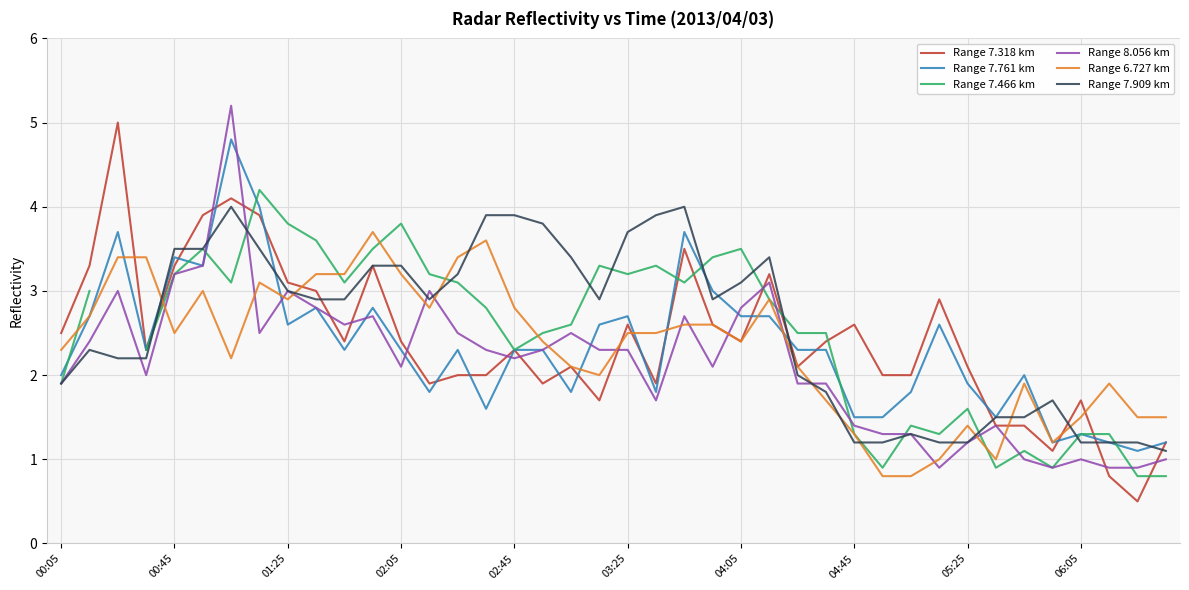

True or false: Range 6.727 km and Range 7.909 km cross at least once.

True